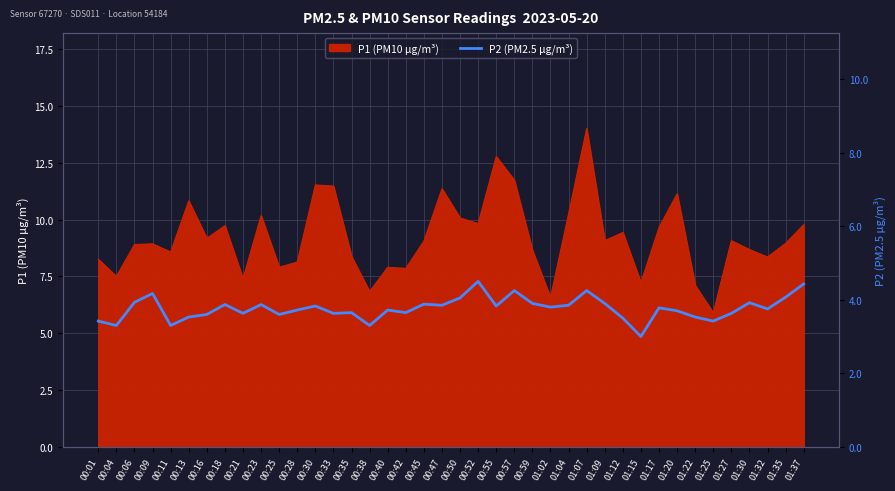

What is the maximum value for P1 (PM10 µg/m³)?

14.0